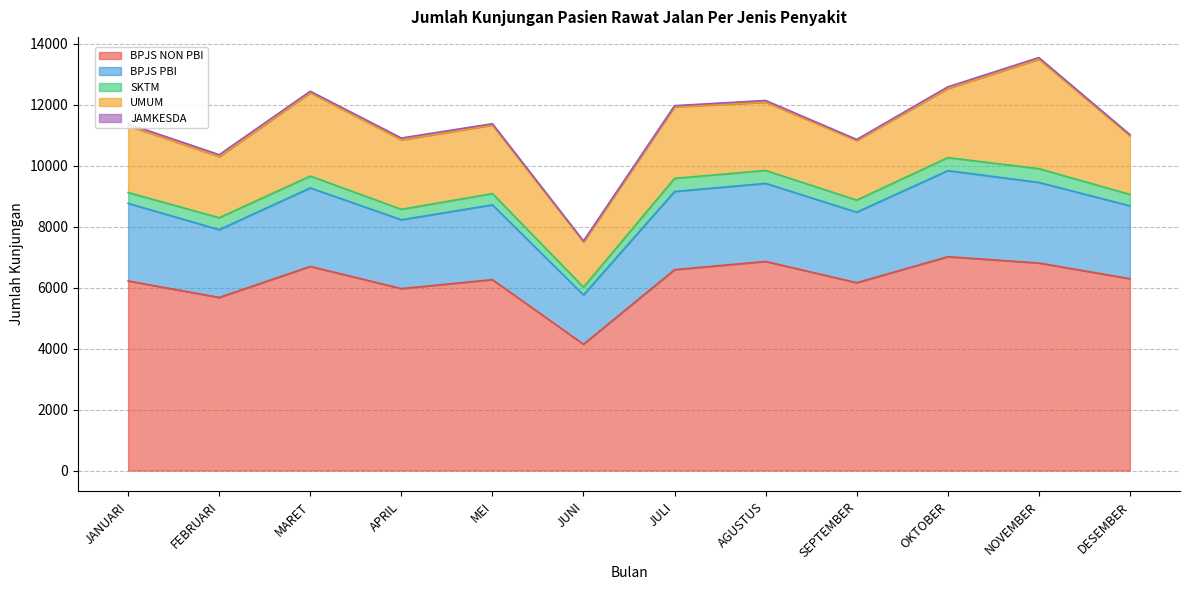

How many lines are shown in the chart?

5